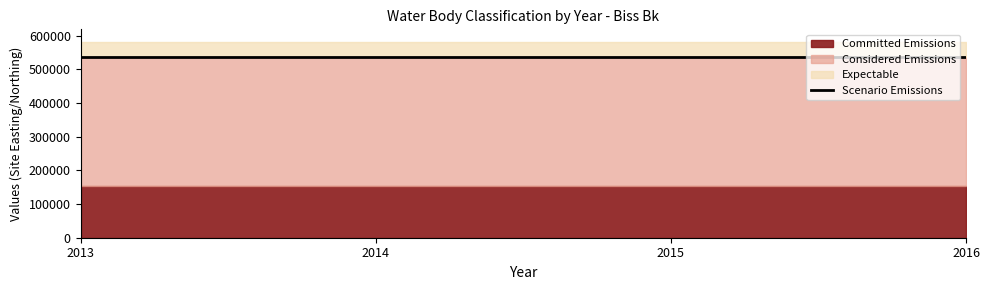

True or false: Expectable has more than 2 interior local peaks.

False